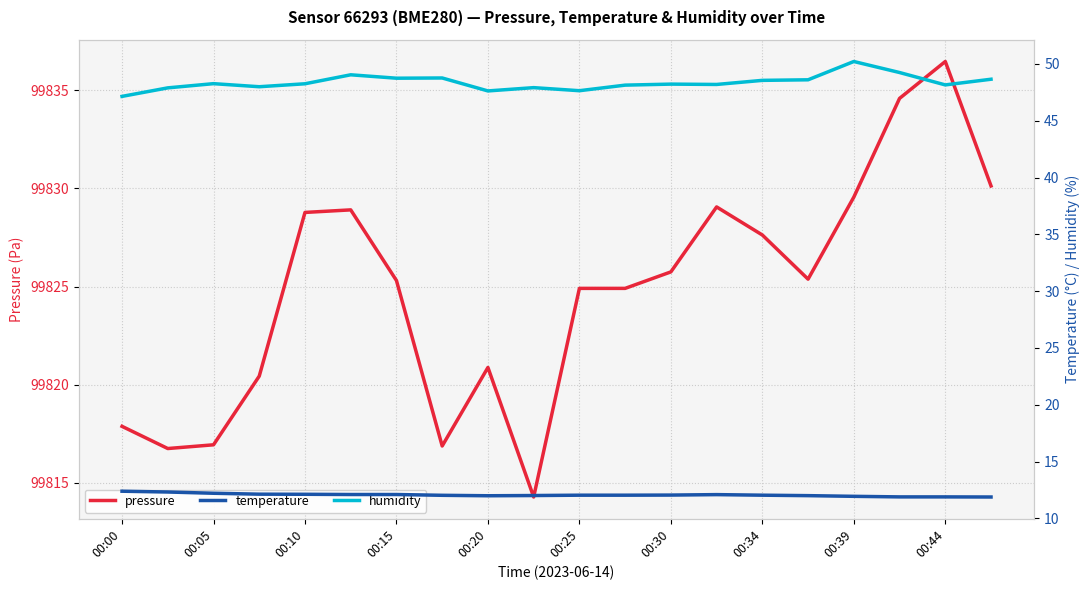

True or false: pressure has a value of 99827.6 at 00:34.

True